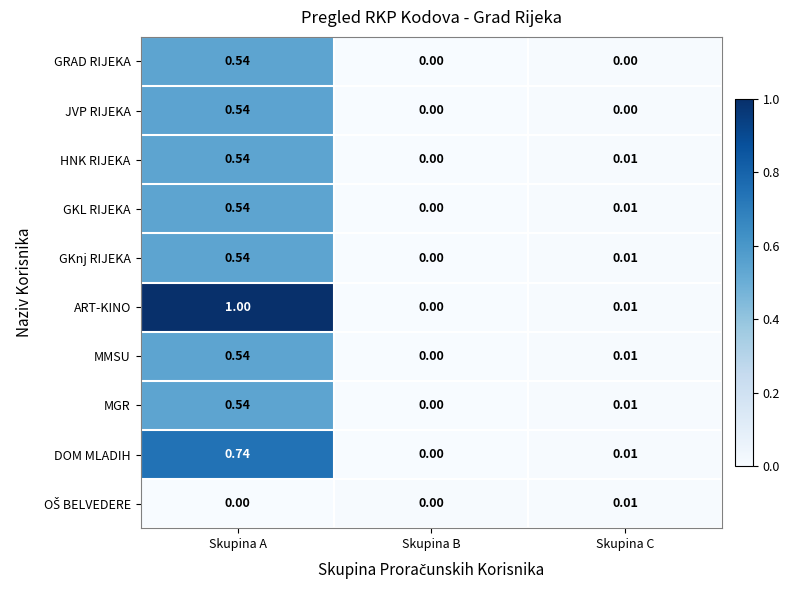

Which series has the largest total across all categories?

ART-KINO